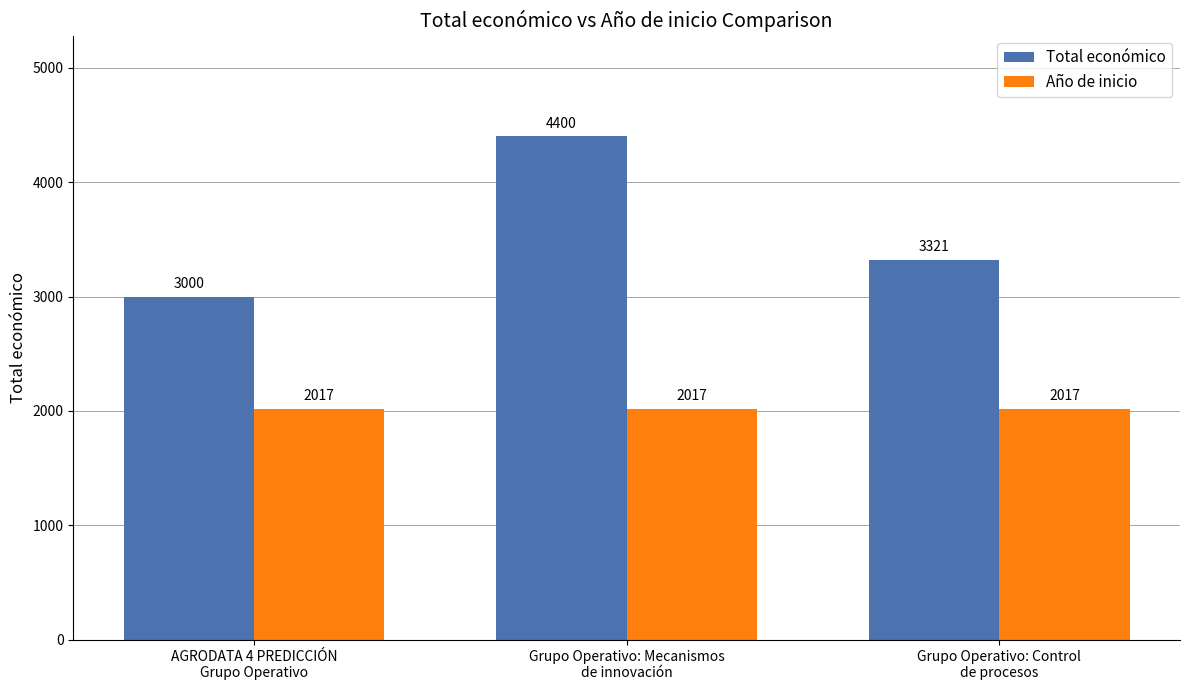

Rank the series by their average value, from lowest to highest.

Año de inicio, Total económico